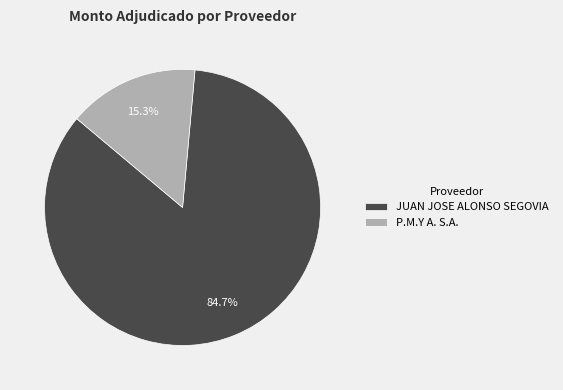

How many segments does this pie chart have?

2